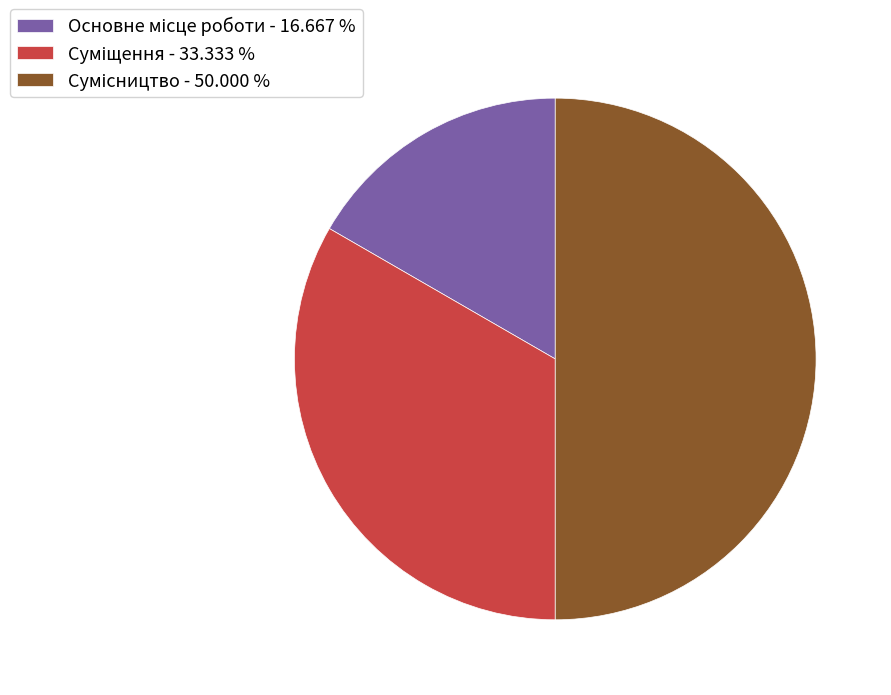

How many slices are in this pie chart?

3